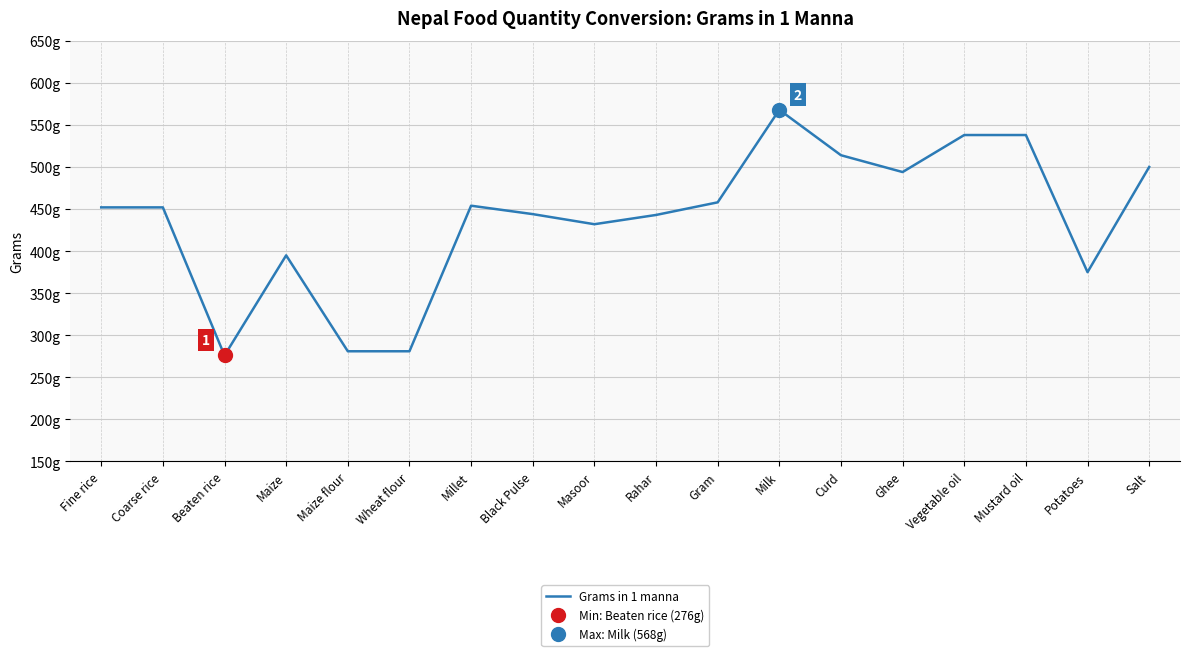

Between Black Pulse and Vegetable oil, which is larger?

Vegetable oil